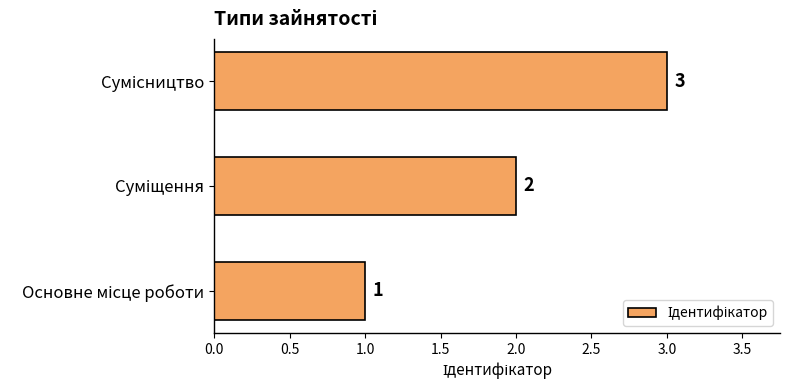

What is the sum of all values?

6